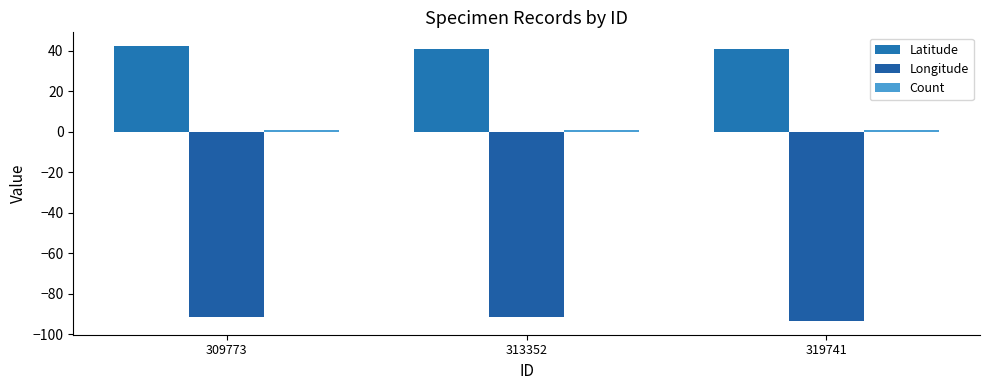

What is the value of the Count bar at the 1st from the left?

1.0